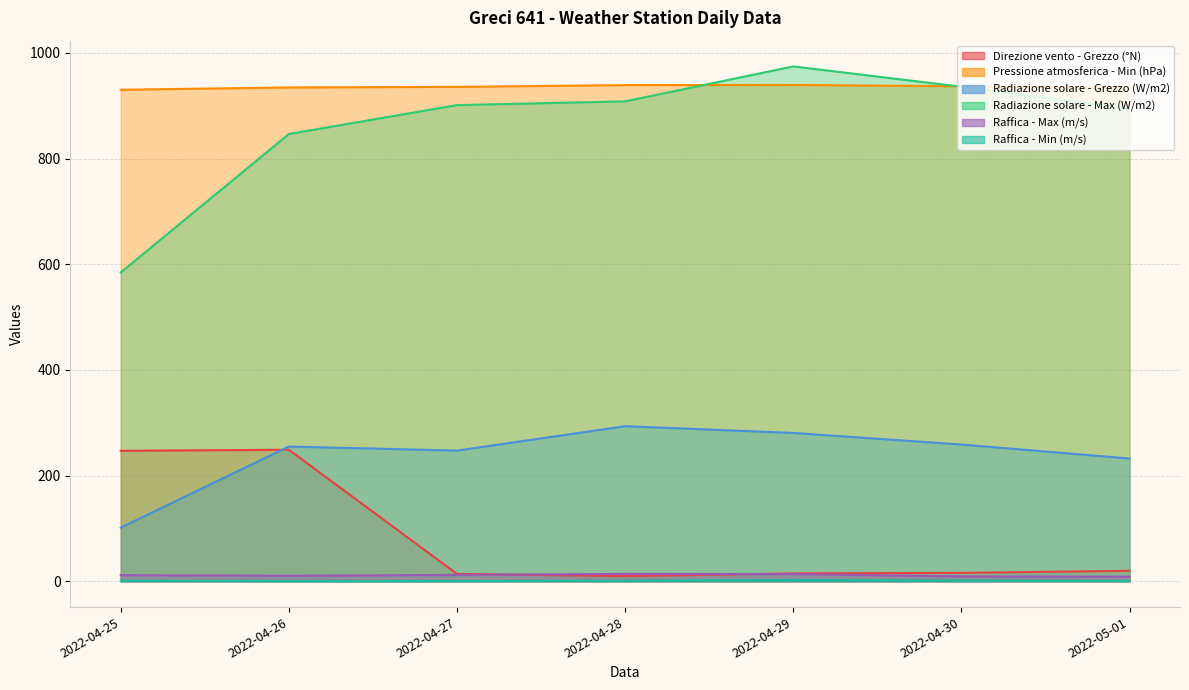

True or false: Radiazione solare - Grezzo (W/m2) and Pressione atmosferica - Min (hPa) cross at least once.

False